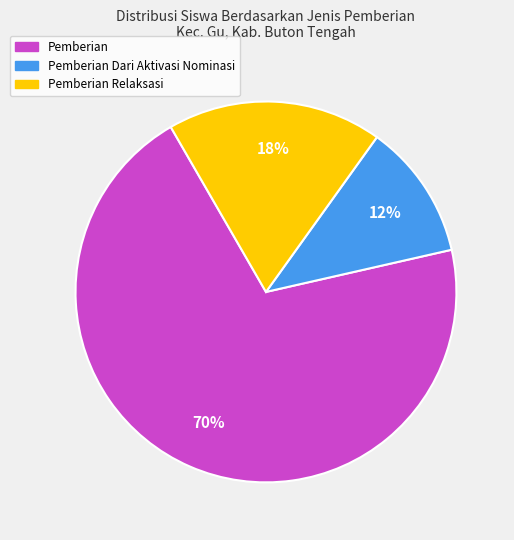

To the nearest percent, what is the average slice percentage?

33%